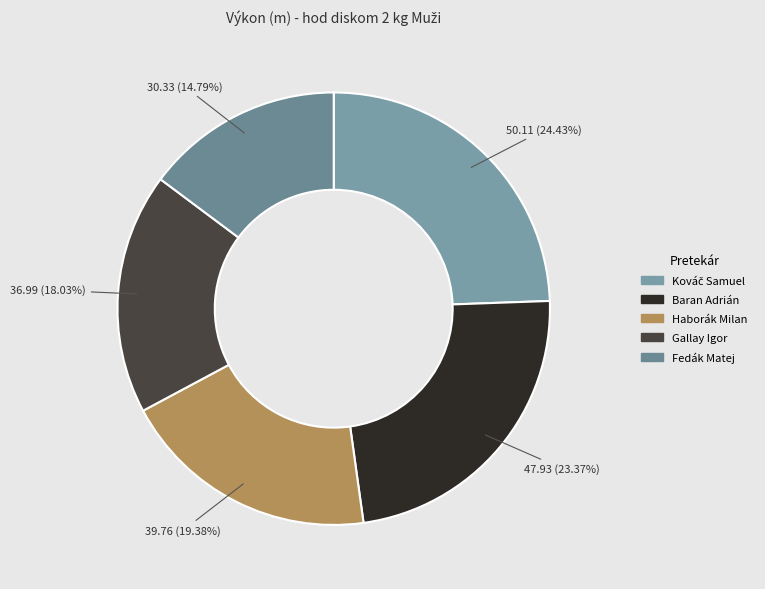

To the nearest percent, what is the combined percentage of Fedák Matej and Kováč Samuel?

39%